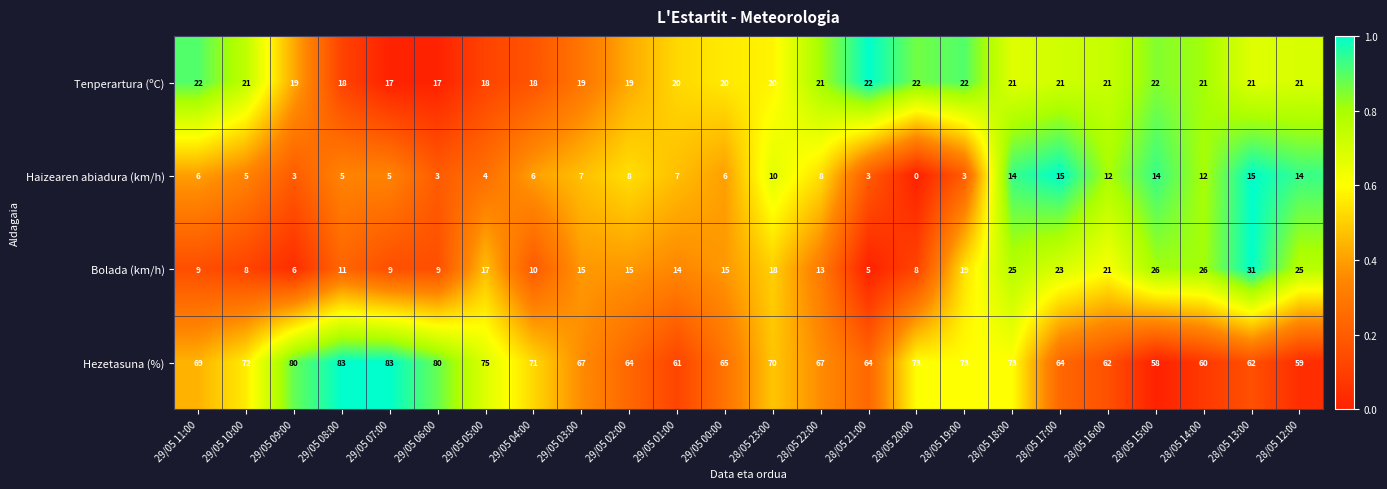

Is the value of Hezetasuna (%) at 29/05 00:00 greater than the value of Bolada (km/h) at 29/05 04:00?

Yes